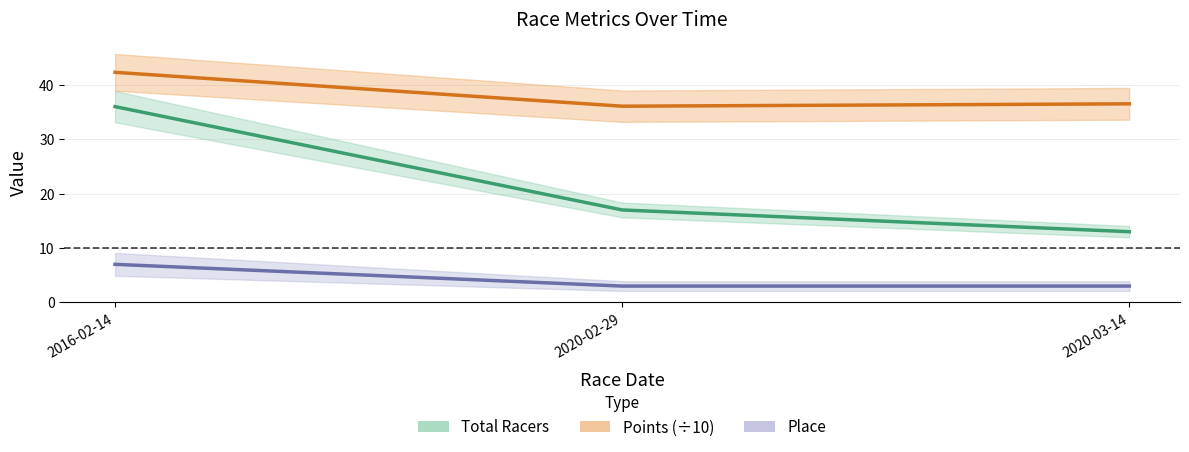

Between 2020-02-29 and 2020-03-14, which is larger?

2020-02-29